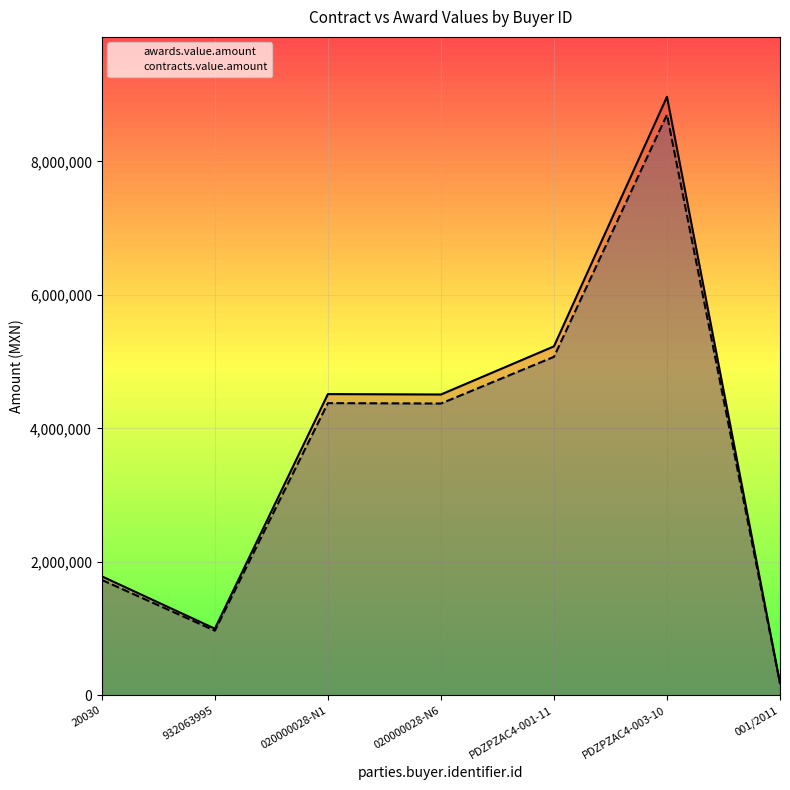

Reading left to right, what are all the values shown in this chart?

awards.value.amount: 1784180.0	1000208.7	4514433.5	4508119.1	5229418.1	8968471.9	183860.0
contracts.value.amount: 1730654.6	970202.4	4379000.5	4372875.5	5072535.6	8699417.7	178344.2